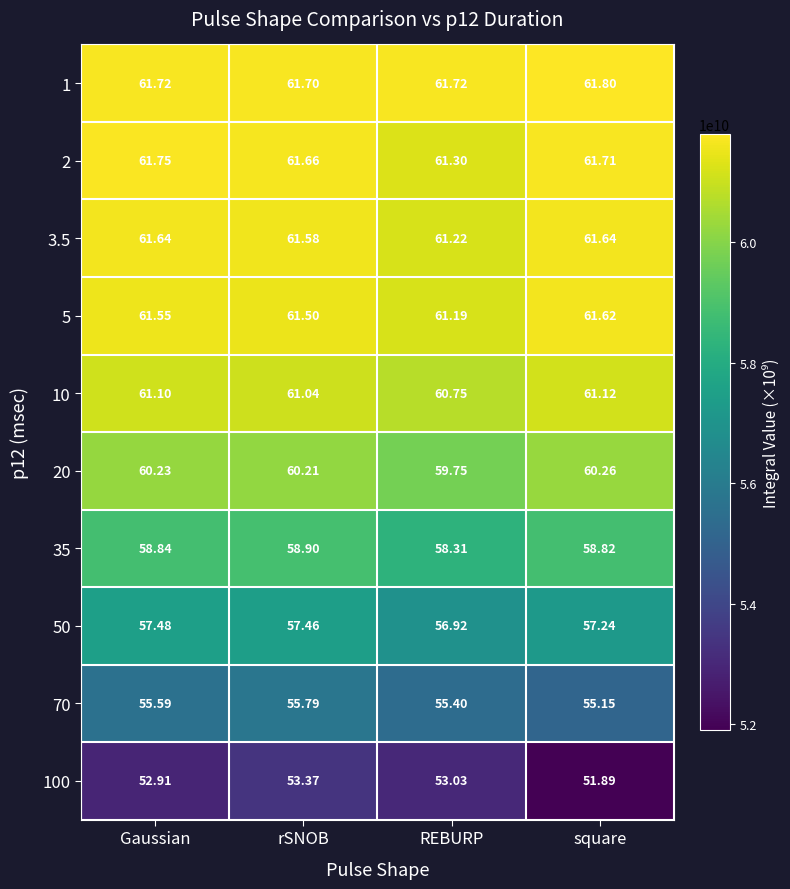

What is the spread (max minus min) of values at Gaussian?

8.8